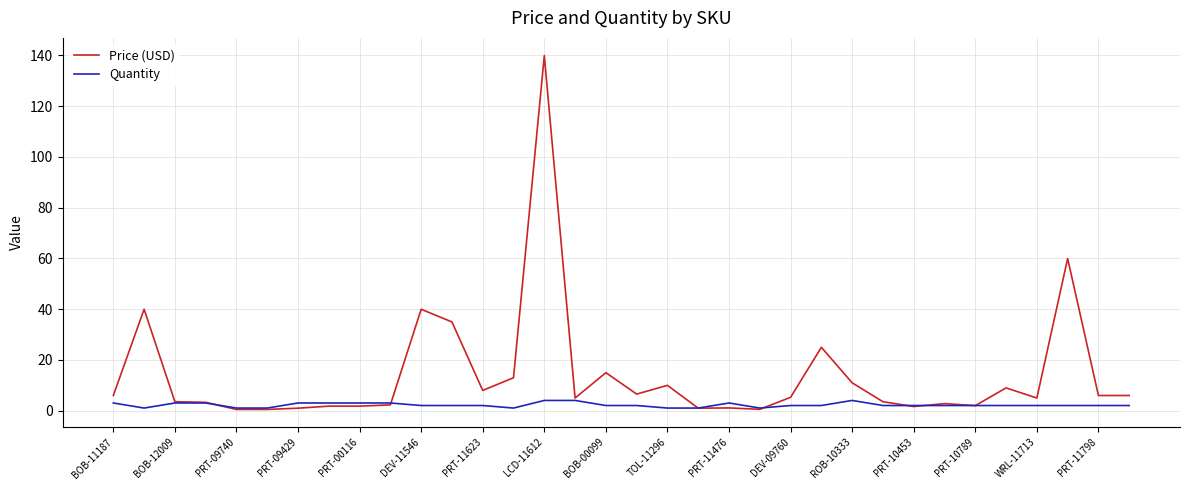

How many lines are shown in the chart?

2